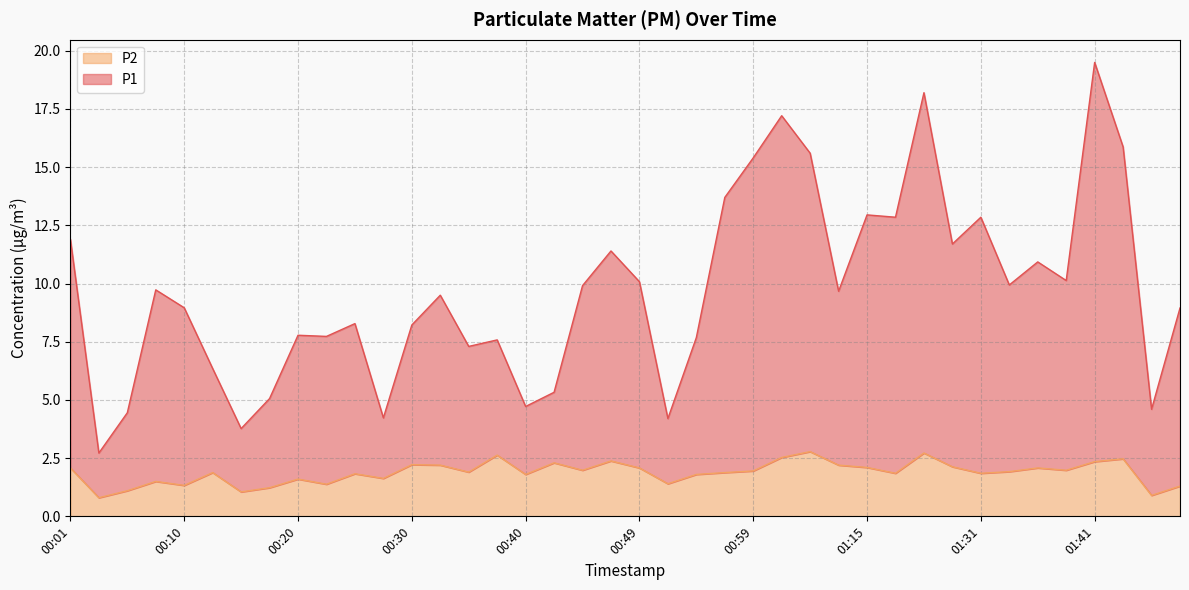

What is the difference between the highest and lowest values at 01:34?

8.0